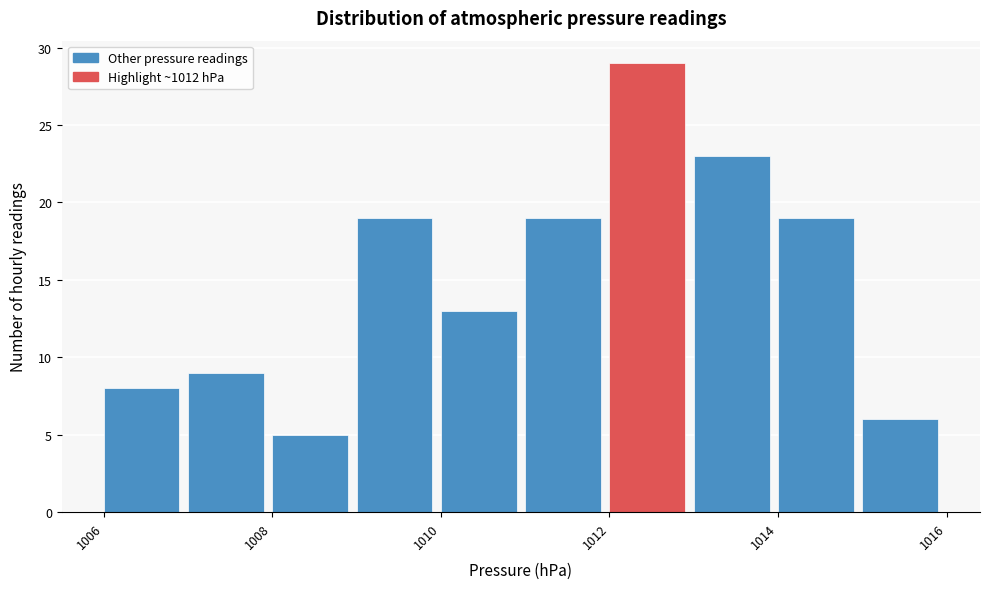

What is the height of the bar covering 1011 to 1012 on the x-axis? The values are not printed on the chart, so give them approximately, as read against the axis.

19